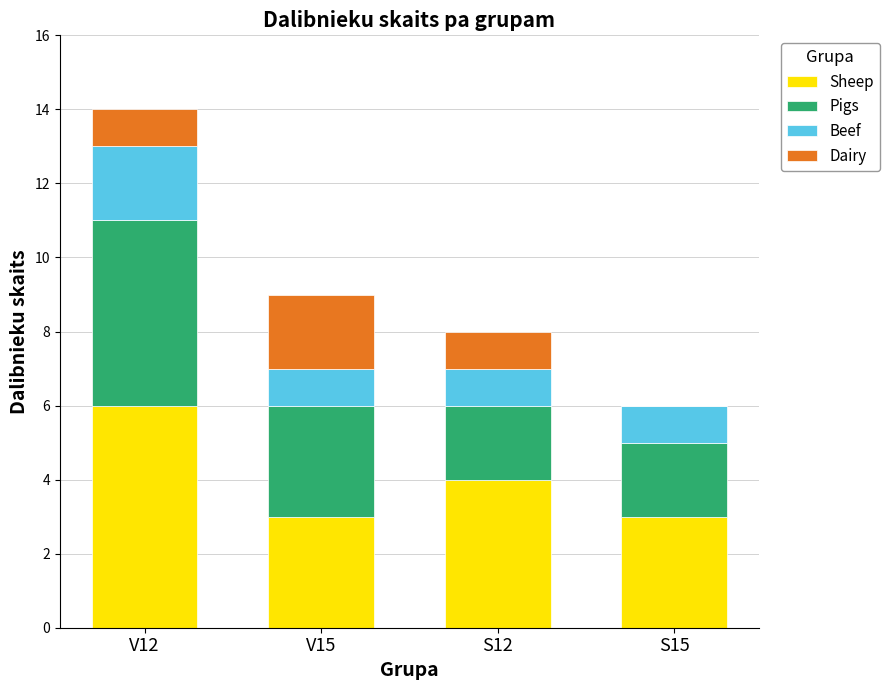

What is the total value across all series at V15?

9